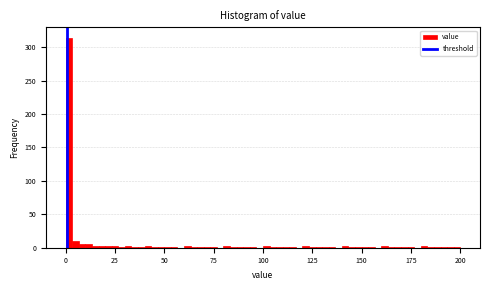

Around what value on the x-axis is the tallest bar? Give the approximate position of its centre, as read against the axis.

0